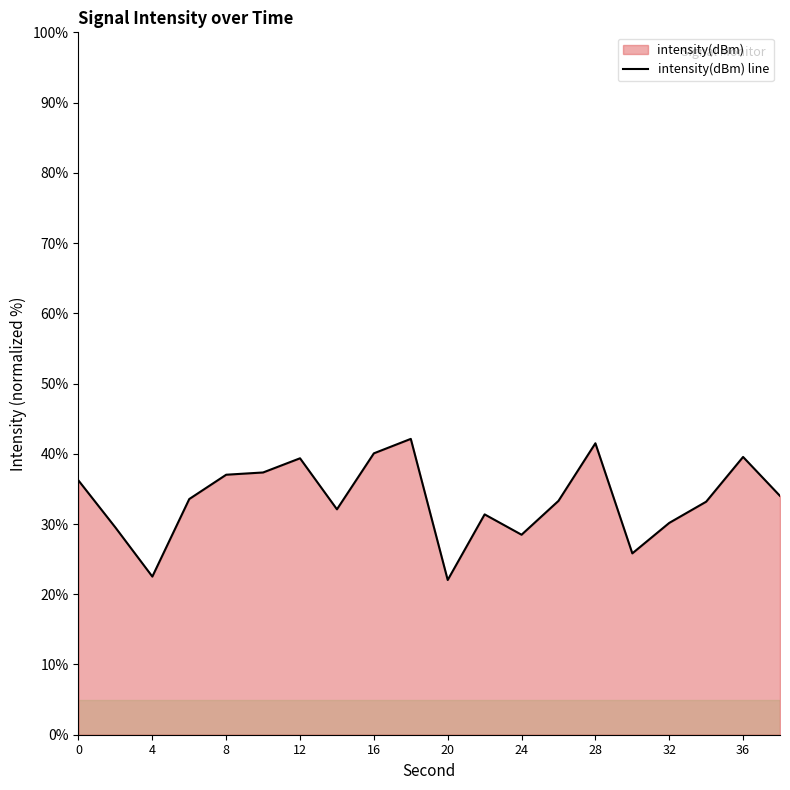

What is the sum of all values?

669.1